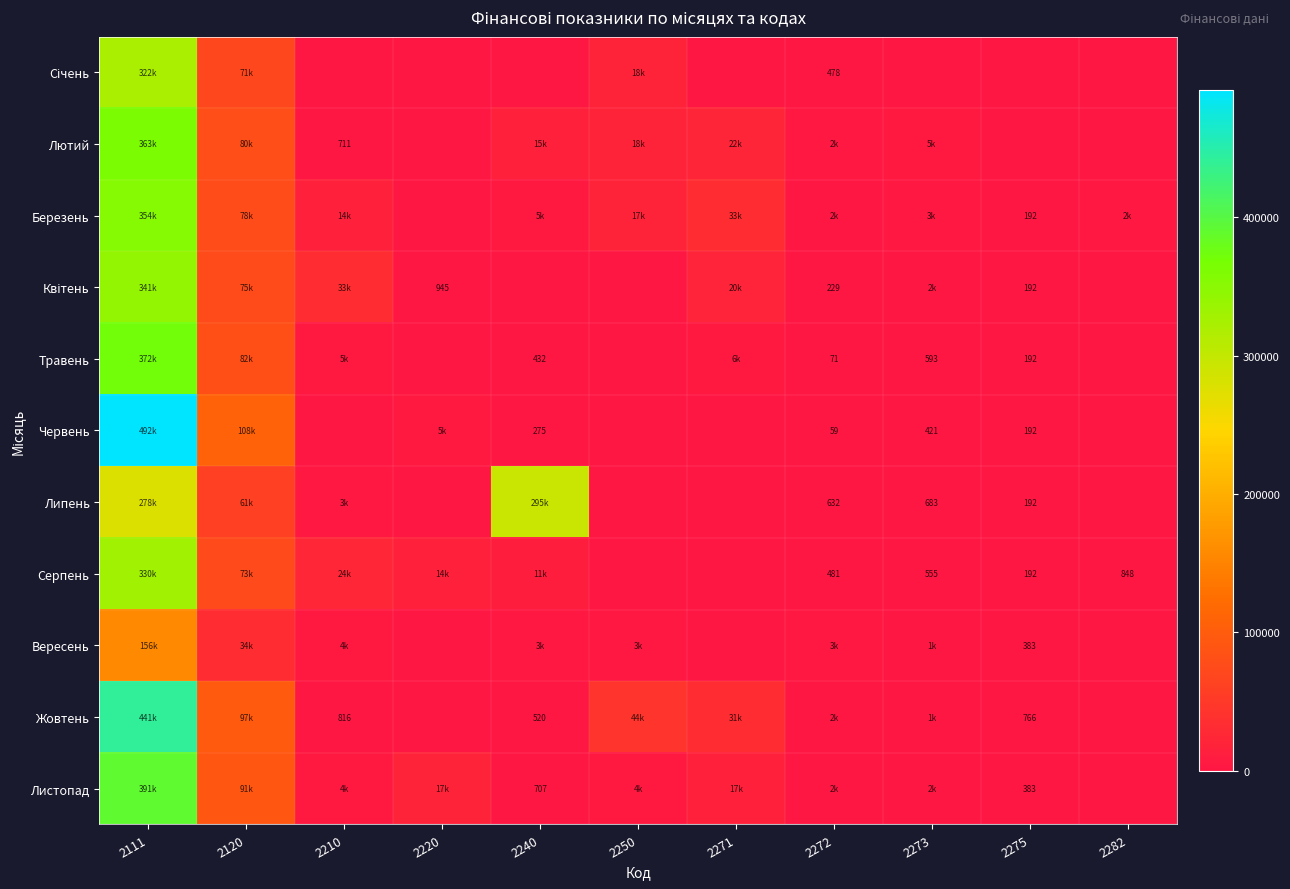

What is the difference between the maximum and minimum values in the Квітень series?

341019.0